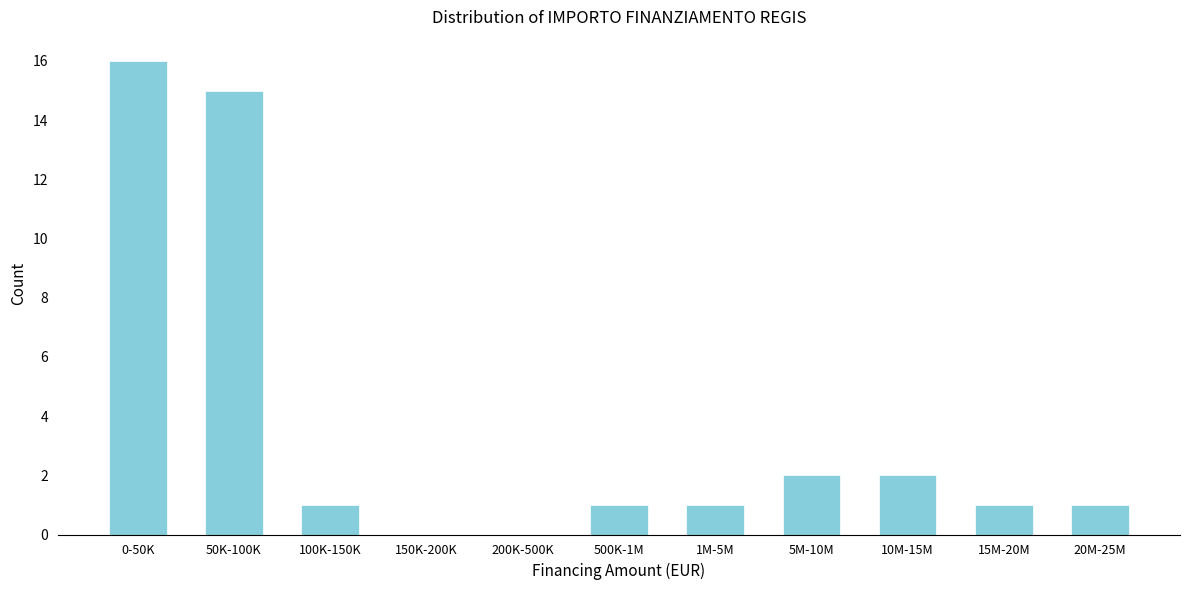

Reading right to left, transcribe all the data shown in this chart.

20M-25M=1	15M-20M=1	10M-15M=2	5M-10M=2	1M-5M=1	500K-1M=1	200K-500K=0	150K-200K=0	100K-150K=1	50K-100K=15	0-50K=16